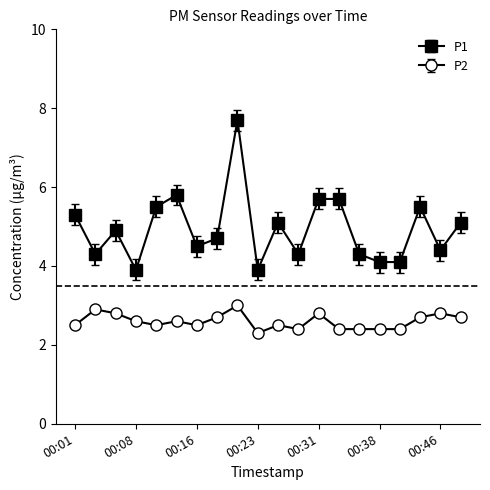

True or false: P2 has more than 1 points higher than both neighbors.

True